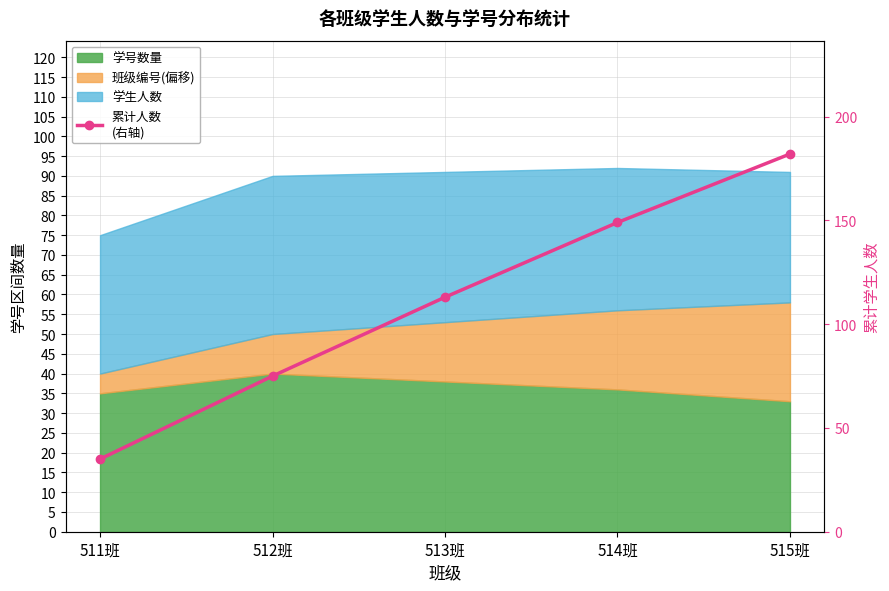

What is the change in value from 511班 to 513班?

+78